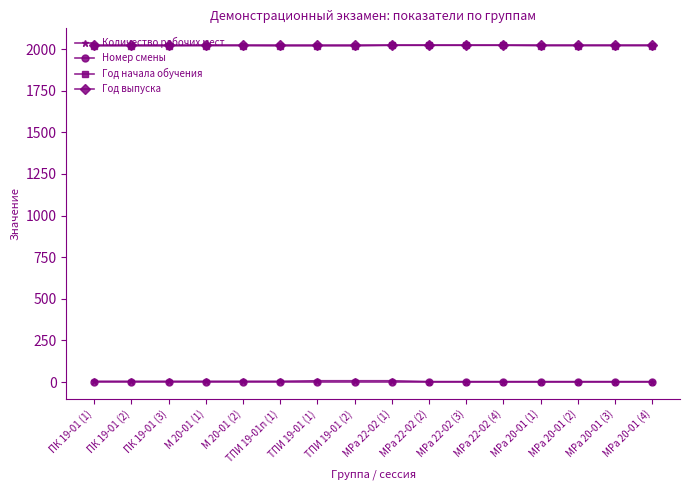

What are all the series names shown in the legend?

Количество рабочих мест, Номер смены, Год начала обучения, Год выпуска